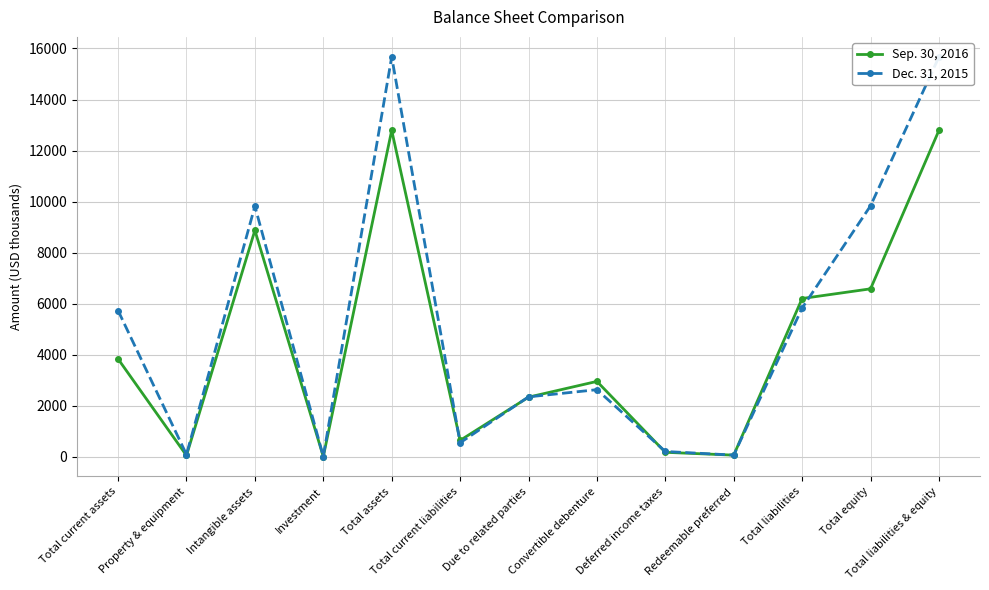

How many categories are shown in the chart?

13